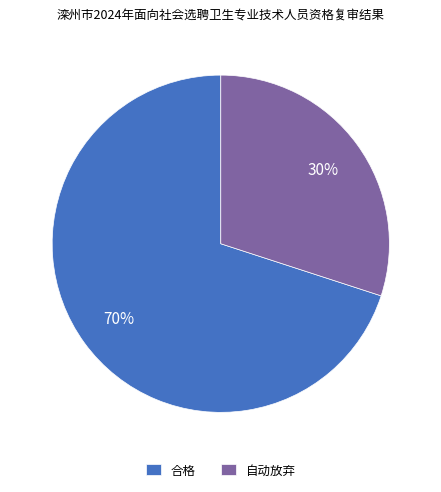

To the nearest percent, what percentage of the pie is 合格?

70%